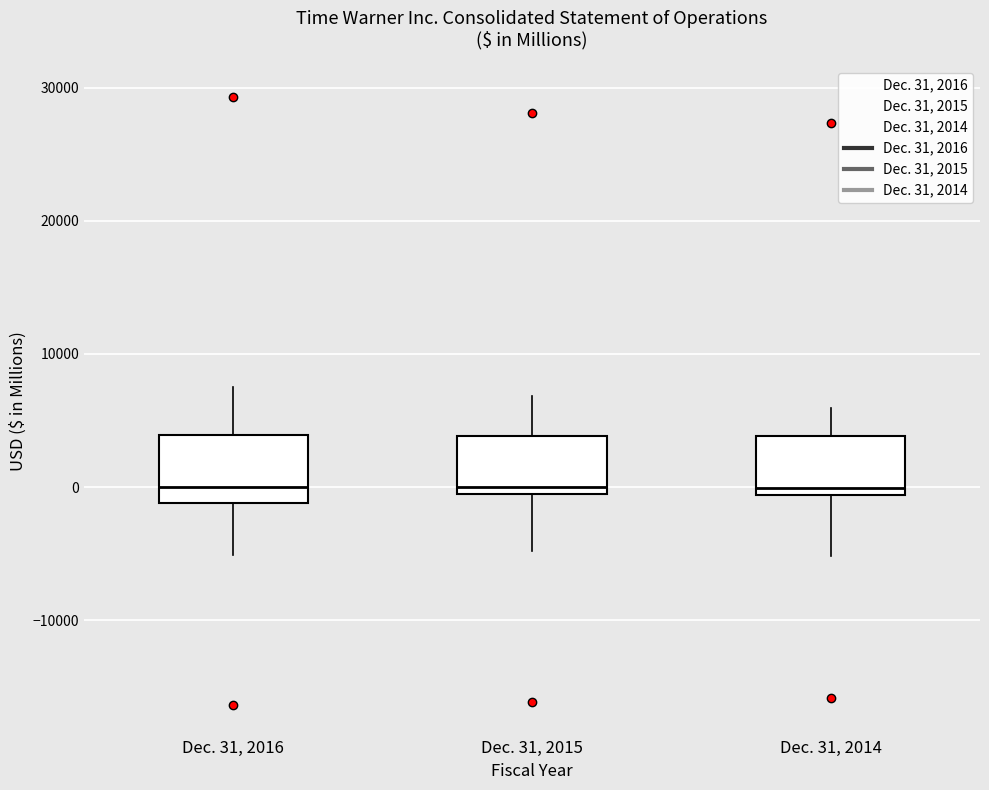

Reading left to right, read every box against the y-axis: the position of its median line, the range the box covers, and the ends of its whiskers. The values are not printed on the chart, so give them approximately, as read against the axis.

Dec. 31, 2016: median 0, box -1000 to 4000, whiskers -5000 to 8000
Dec. 31, 2015: median 0 (just above the box's lower edge), box 0 to 4000, whiskers -5000 to 7000
Dec. 31, 2014: median 0, box -1000 to 4000, whiskers -5000 to 6000